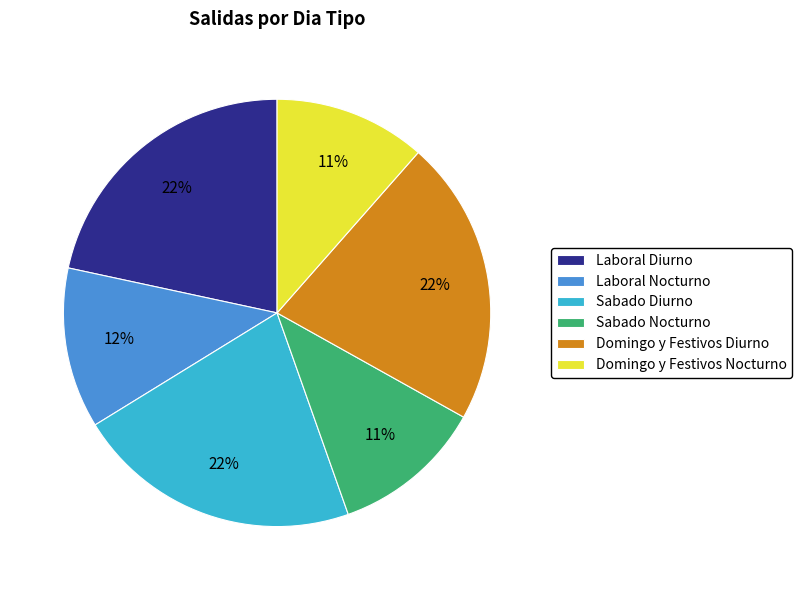

Combined, do Domingo y Festivos Diurno and Domingo y Festivos Nocturno account for over 50%?

No